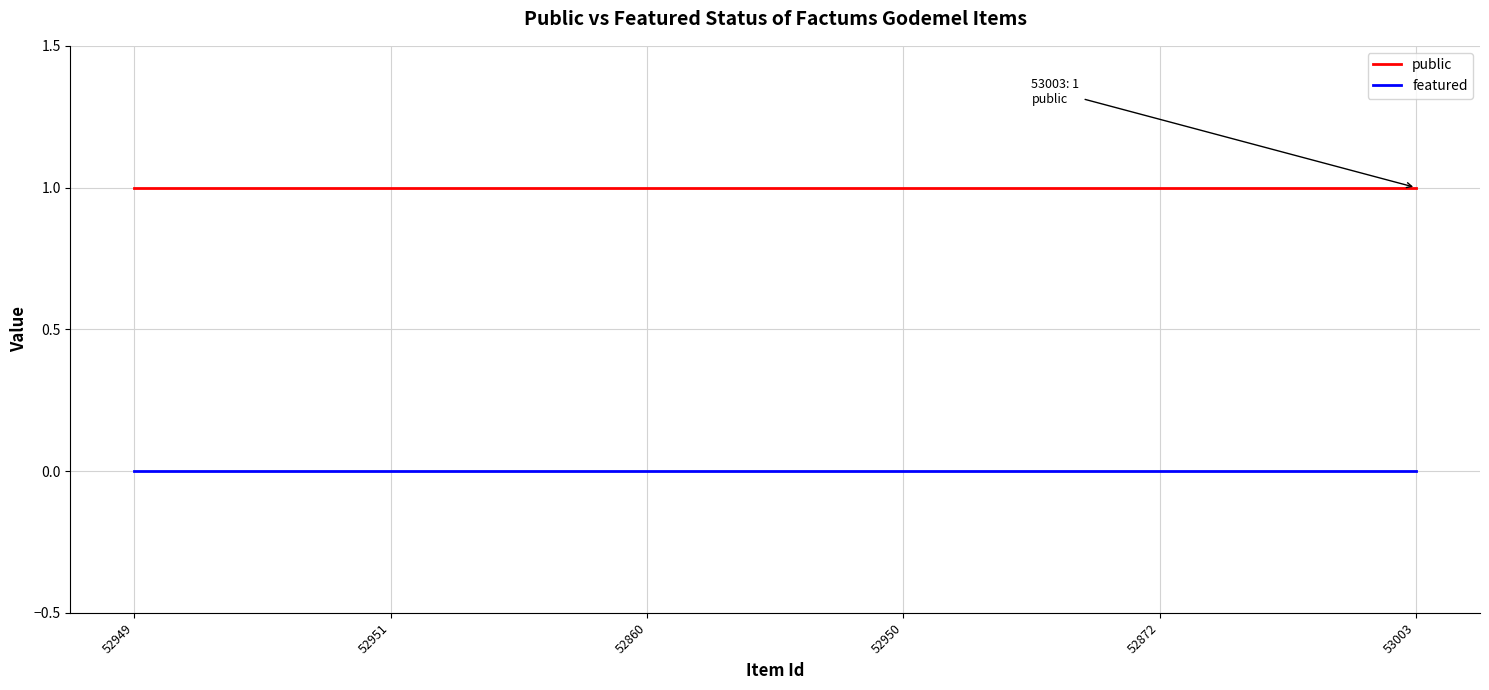

How many lines are shown in the chart?

2